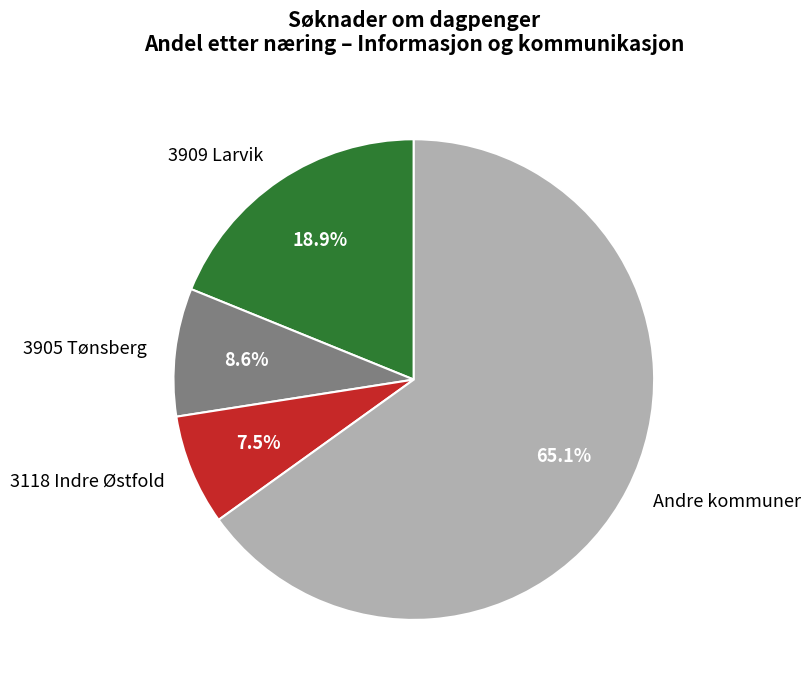

Which category has the smallest portion of the pie?

3118 Indre Østfold